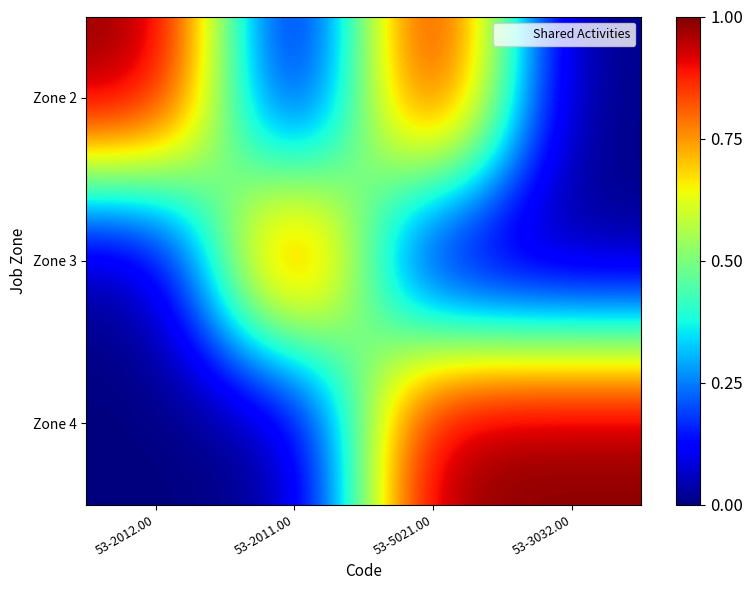

Reading left to right, what are all the values shown in this chart?

Zone 2: 53-2012.00=1	53-2011.00=0	53-5021.00=1	53-3032.00=0
Zone 3: 53-2012.00=0	53-2011.00=1	53-5021.00=0	53-3032.00=0
Zone 4: 53-2012.00=0	53-2011.00=0	53-5021.00=1	53-3032.00=1